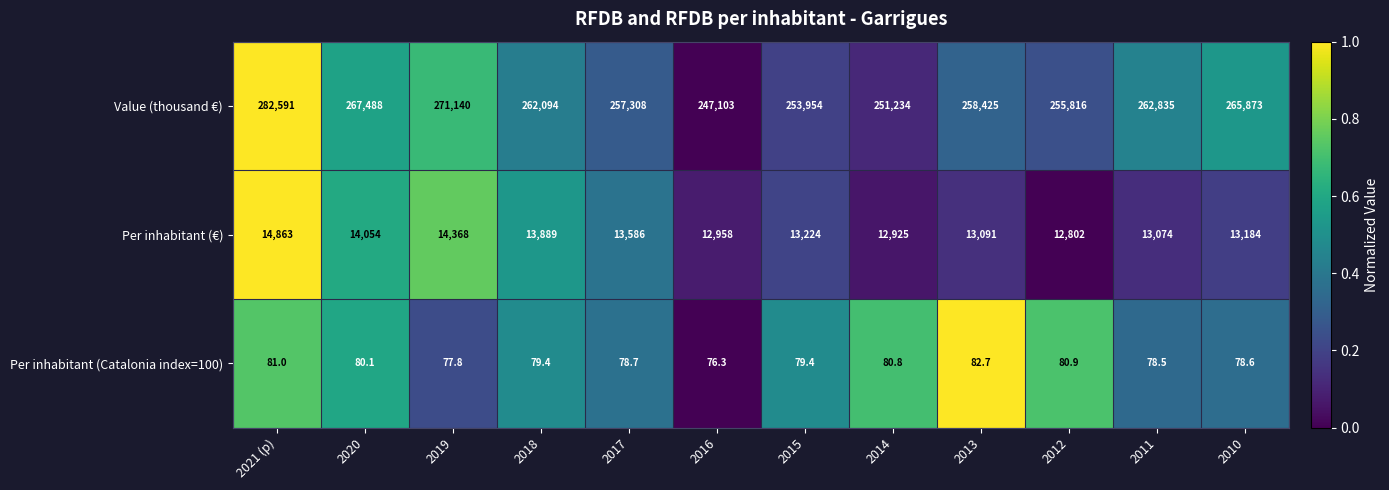

Where is Value (thousand €) nearest to the value 264847?

2010